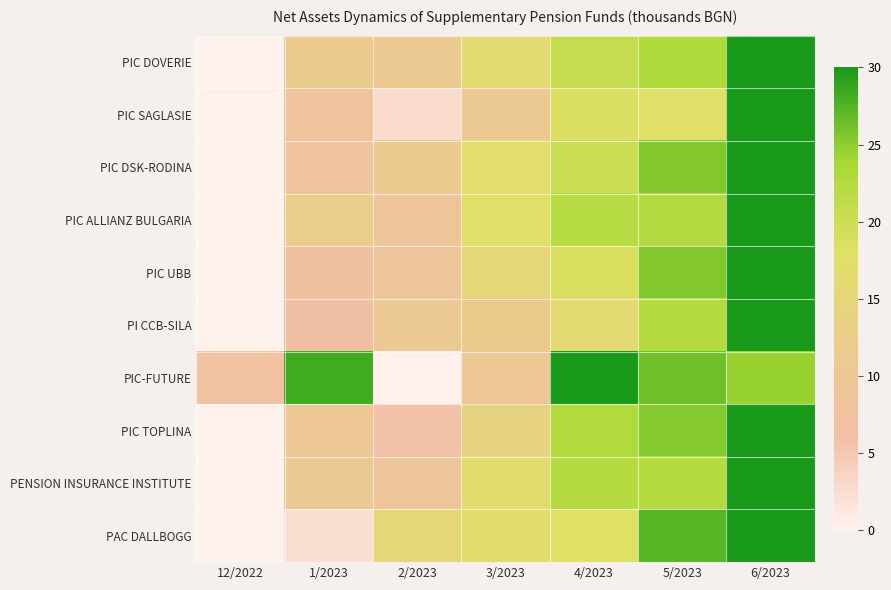

At 1/2023, list the series in order from smallest to largest.

PAC DALLBOGG, PI CCB-SILA, PIC UBB, PIC DSK-RODINA, PIC SAGLASIE, PIC TOPLINA, PENSION INSURANCE INSTITUTE, PIC DOVERIE, PIC ALLIANZ BULGARIA, PIC-FUTURE